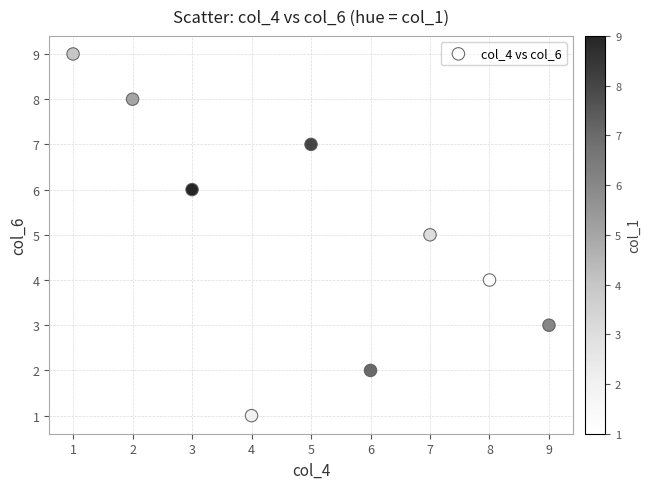

What is the average Y value?

5